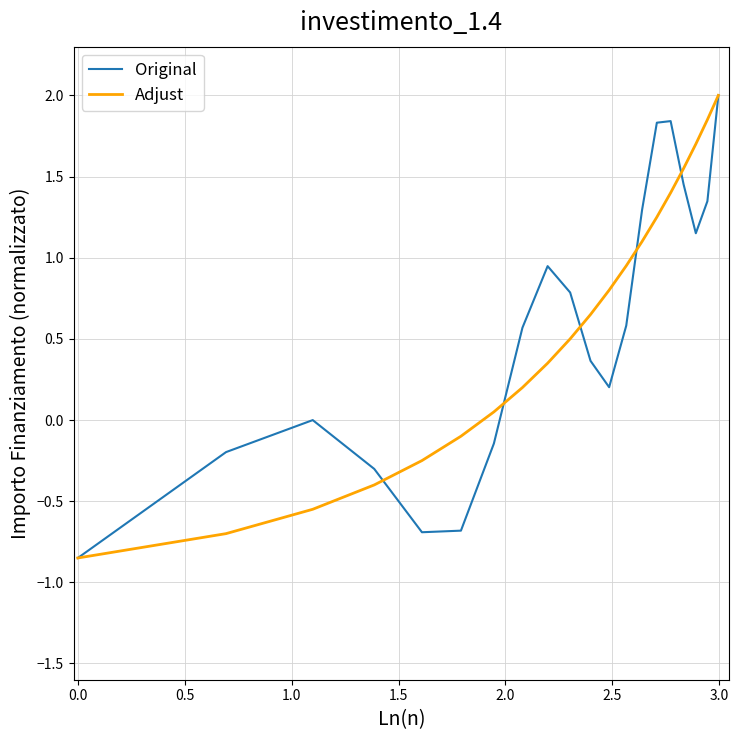

What is the highest value of the Original series?

2.0